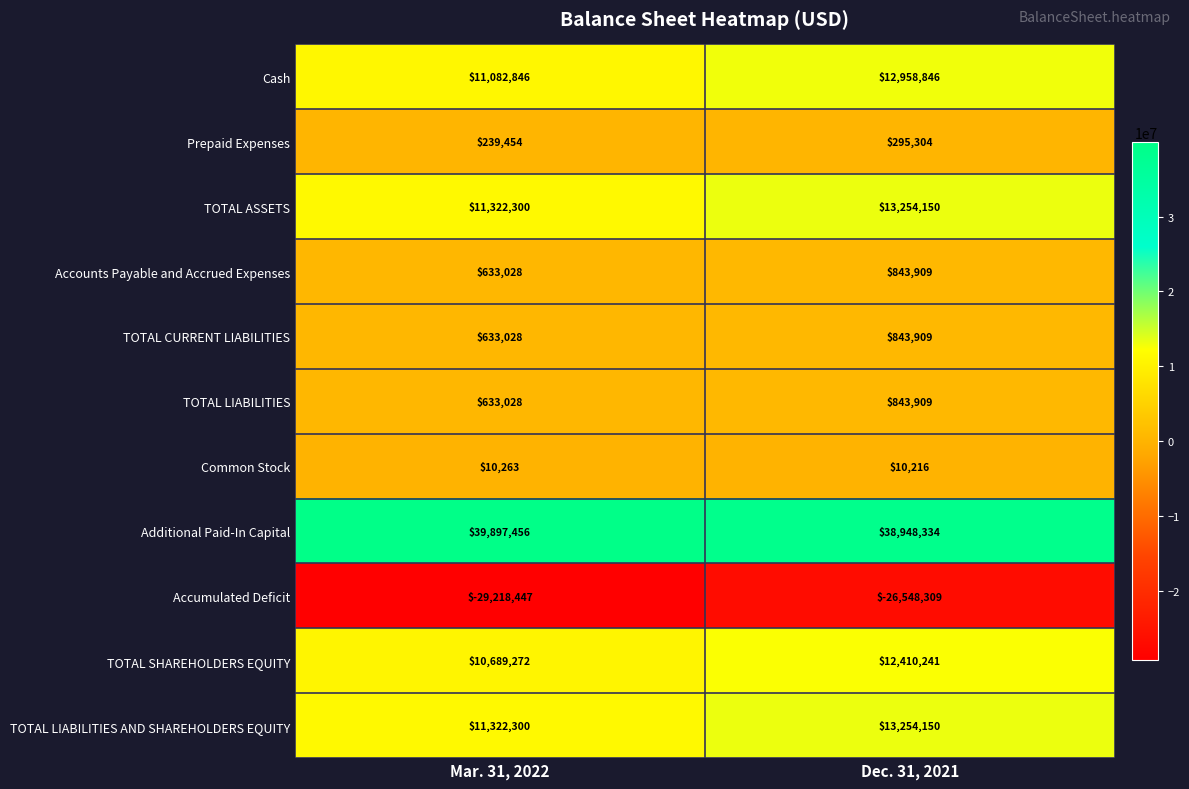

Which series has the widest spread of values?

Accumulated Deficit